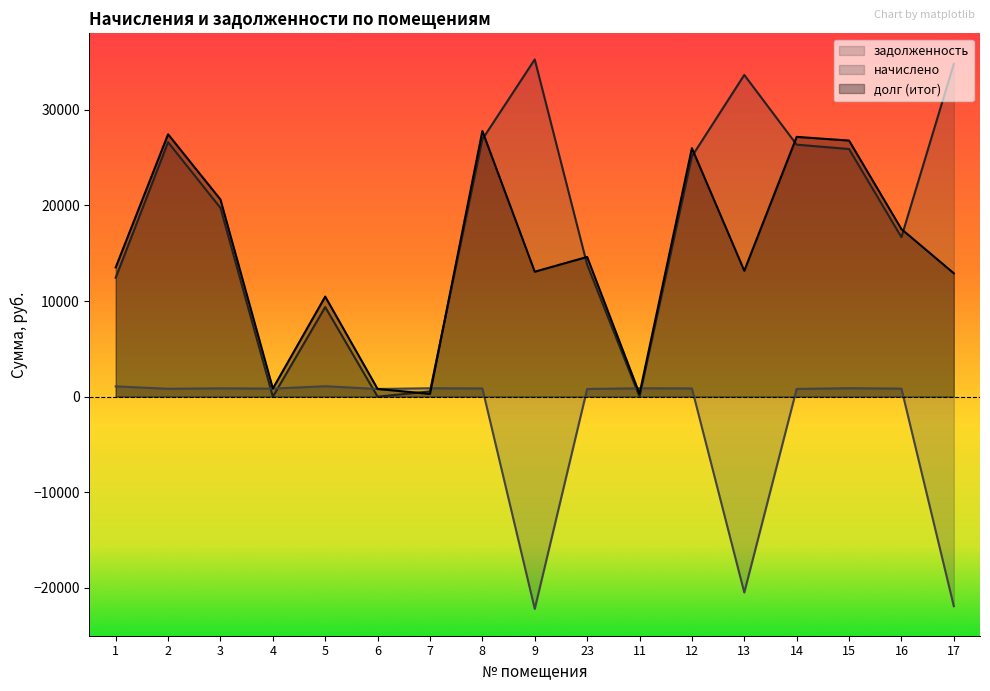

At which label does задолженность first exceed 19744?

2